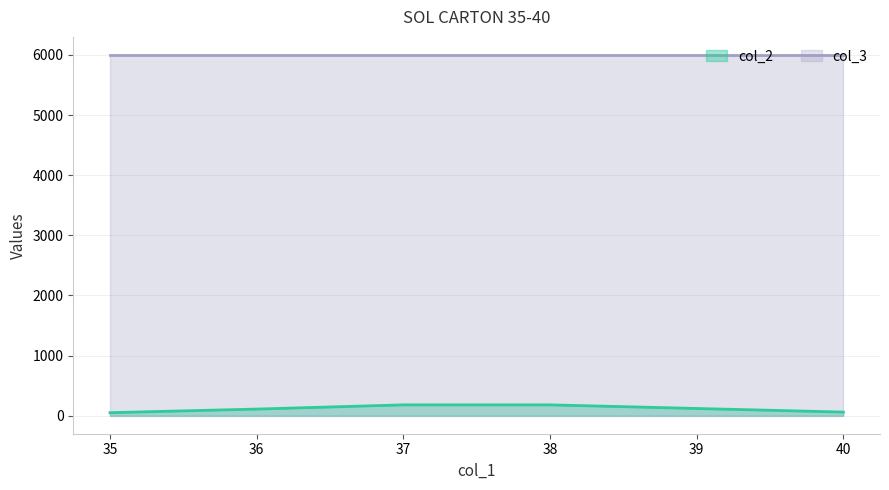

Rank the categories by value from lowest to highest.

35, 40, 36, 39, 37, 38